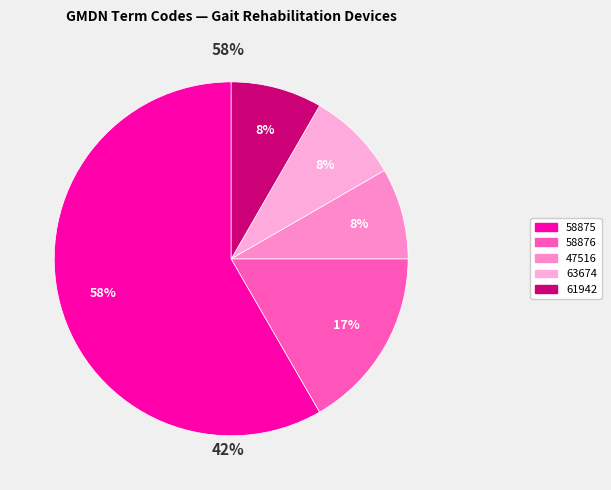

The 47516 slice represents 8% of the pie. True or false?

True